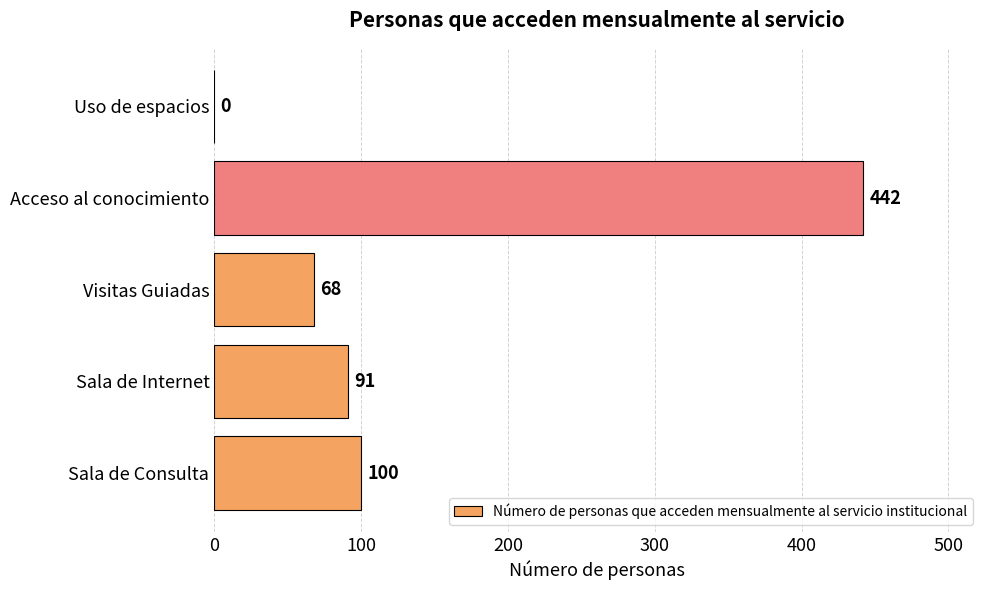

What is the sum of all values?

701